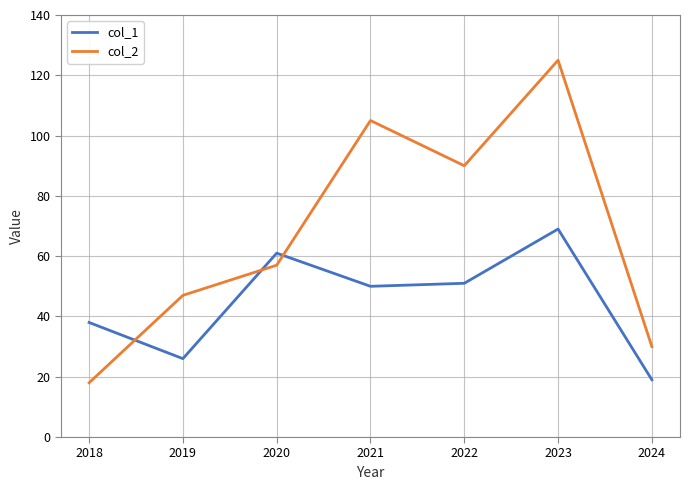

Where is the first local maximum for col_2?

2021